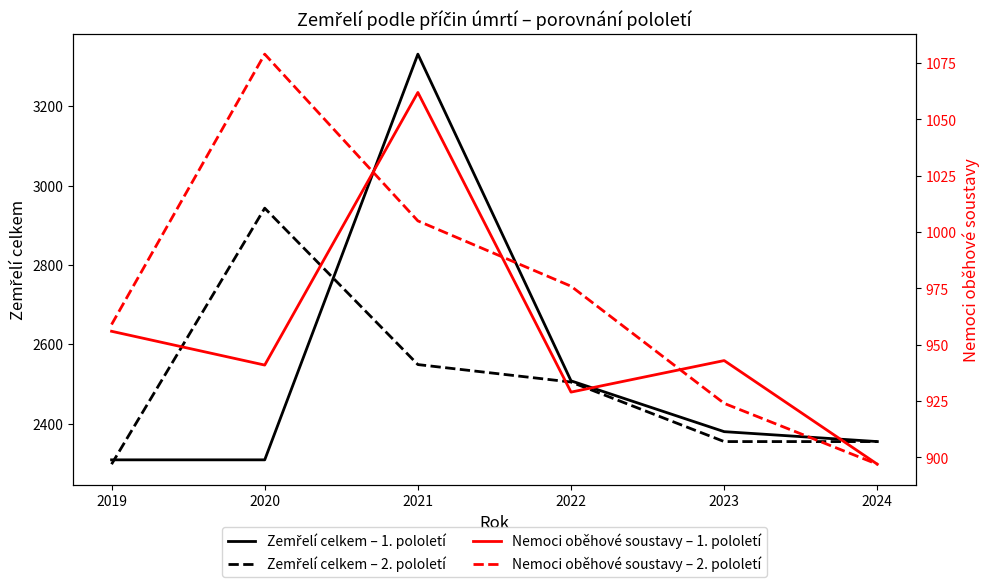

The Zemřelí celkem – 1. pololetí series shows 3718 at 2020. True or false?

False